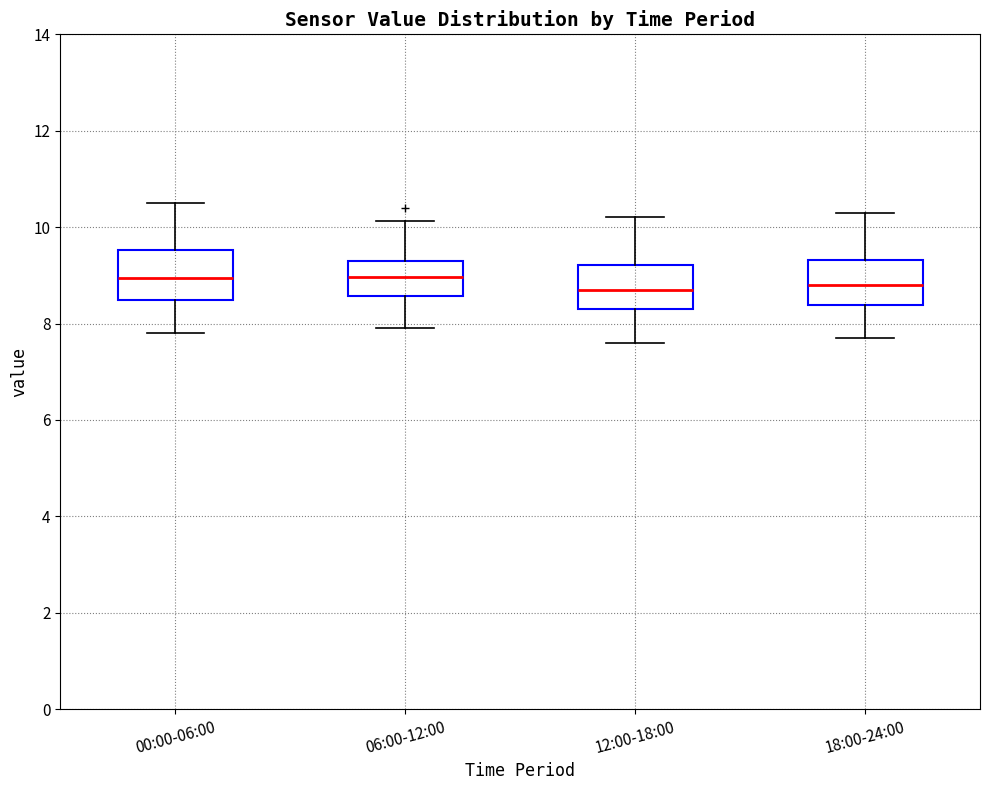

Reading left to right, transcribe this box plot: for each box, give where its median line is, the range the box spans, and where its two whiskers end, as read against the y-axis. The values are not printed on the chart, so give them approximately, as read against the axis.

00:00-06:00: median 9.0, box 8.4 to 9.6, whiskers 7.8 to 10.6
06:00-12:00: median 9.0, box 8.6 to 9.2, whiskers 8.0 to 10.2
12:00-18:00: median 8.8, box 8.2 to 9.2, whiskers 7.6 to 10.2
18:00-24:00: median 8.8, box 8.4 to 9.4, whiskers 7.8 to 10.4